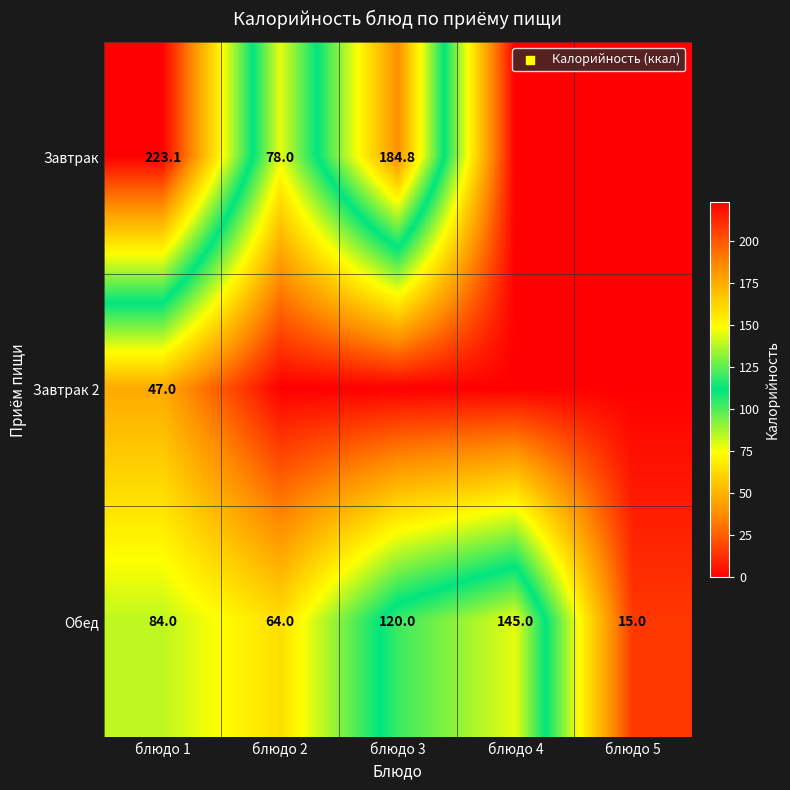

The value of Завтрак 2 at блюдо 1 is 72.5. True or false?

False